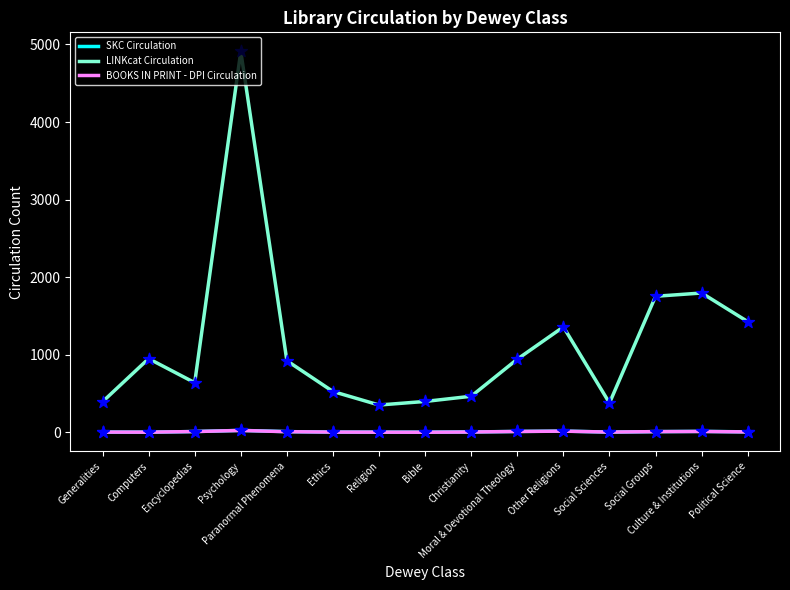

What are all the series names shown in the legend?

SKC Circulation, LINKcat Circulation, BOOKS IN PRINT - DPI Circulation